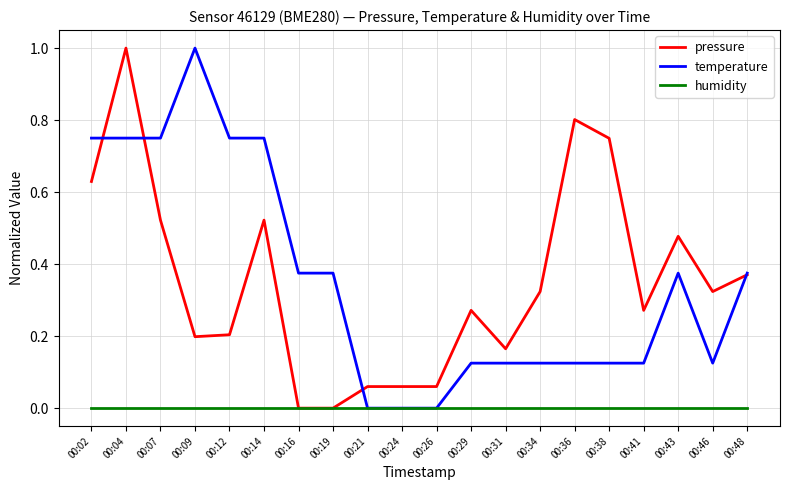

At which label does temperature reach its peak?

00:09